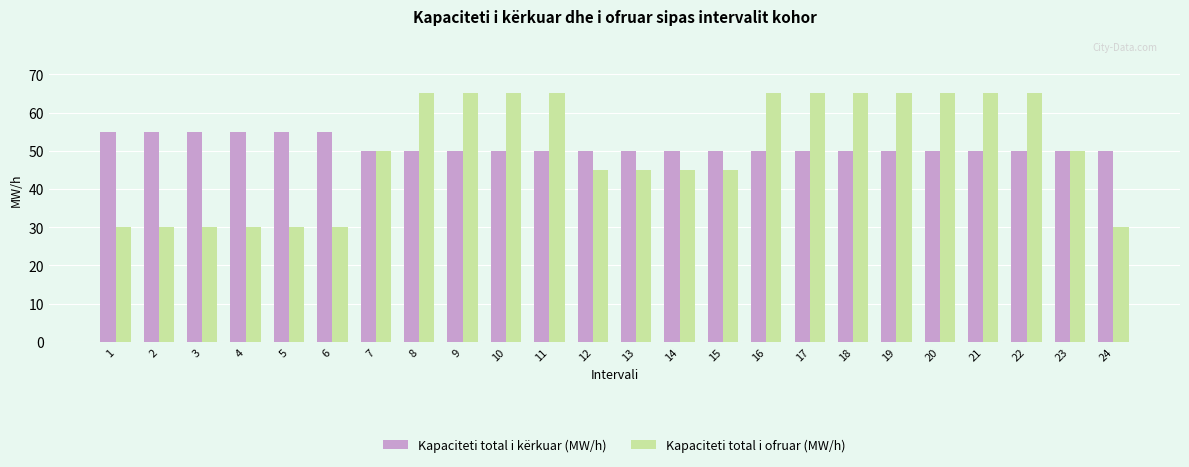

What is the maximum value for Kapaciteti total i ofruar (MW/h)?

65